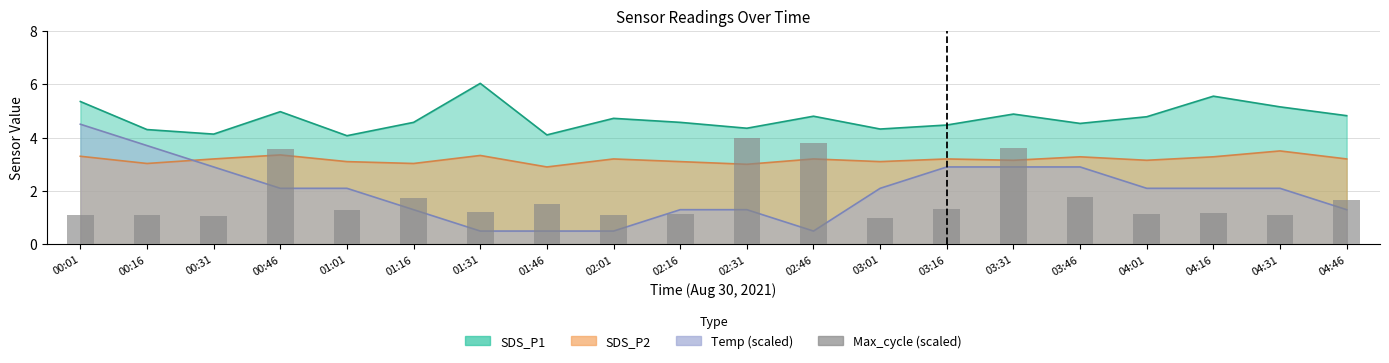

How many bars are there in total?

20